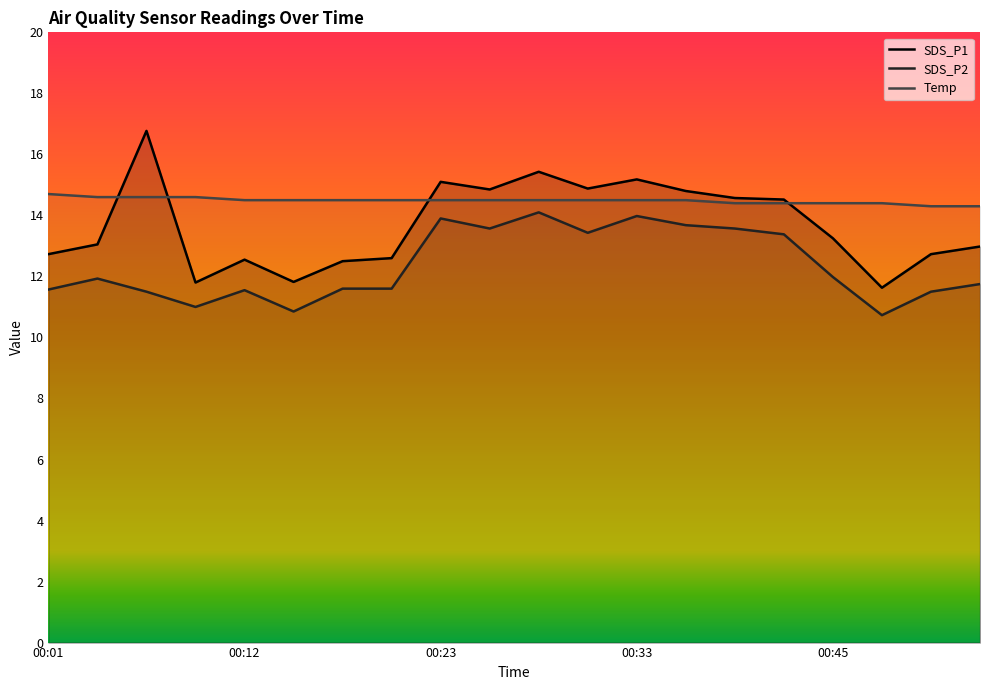

Between 7 and 9, which series saw the biggest shift?

SDS_P1